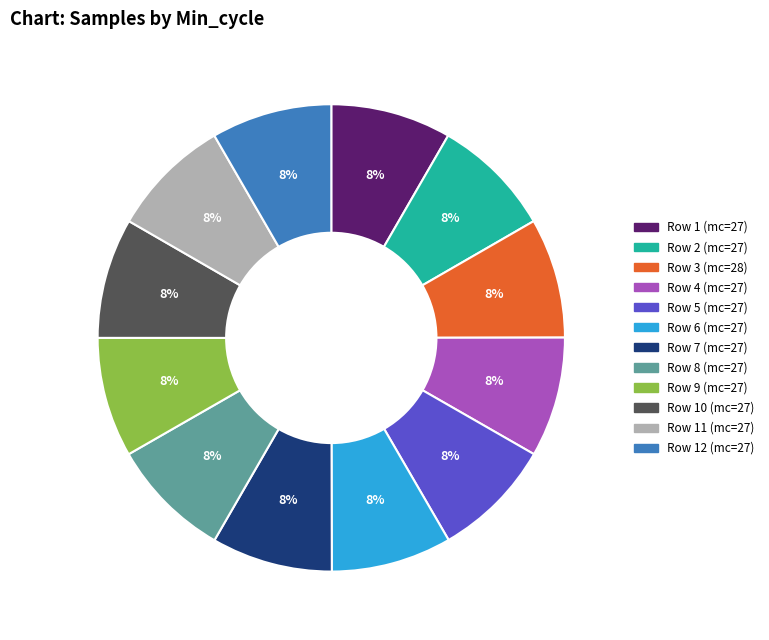

To the nearest percent, what is the average slice percentage?

8%